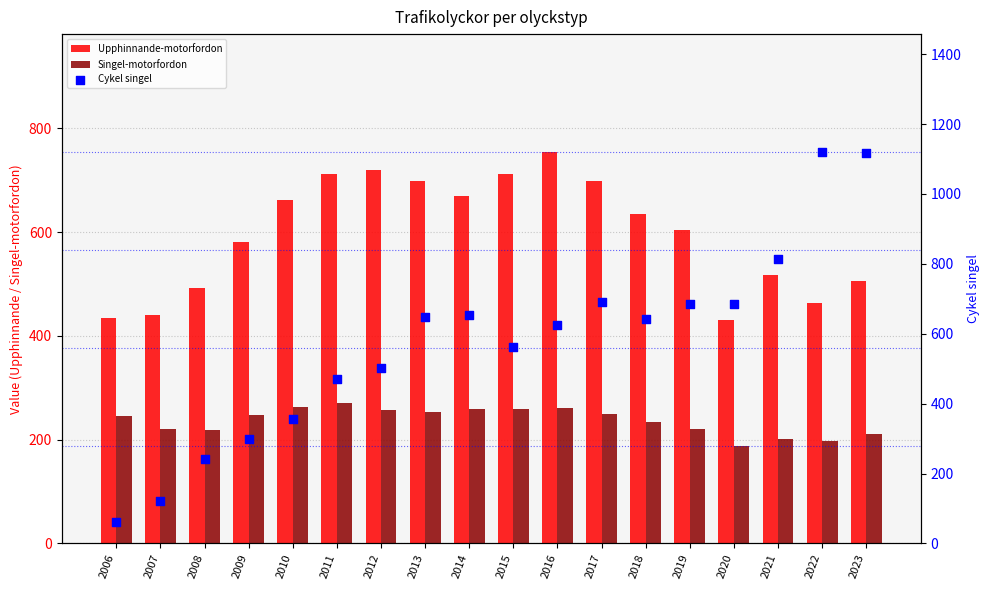

At how many categories does at least one series exceed 436?

17